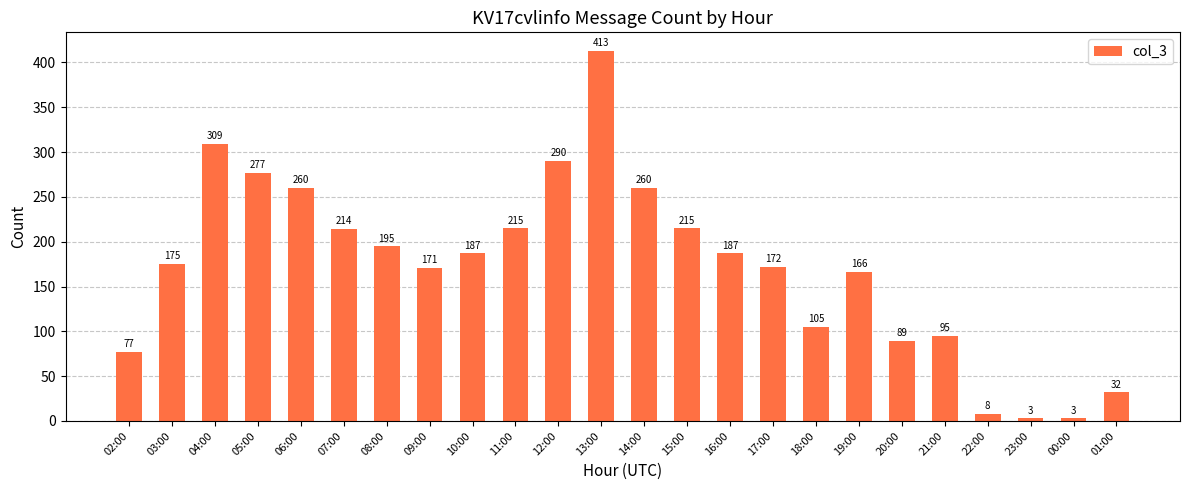

What is the change in value from 07:00 to 20:00?

-125